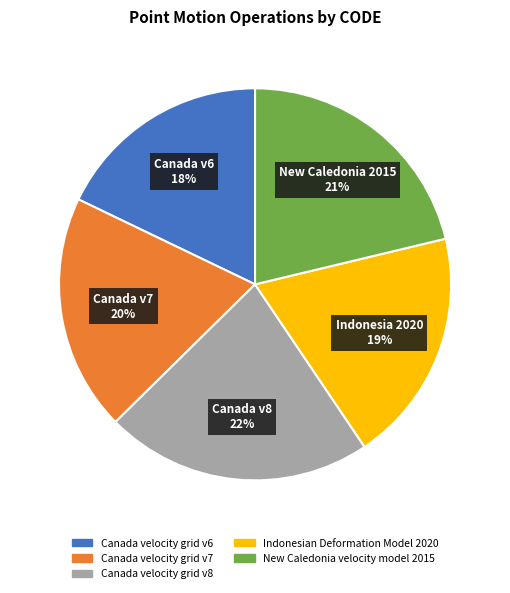

Count the number of slices in the pie.

5